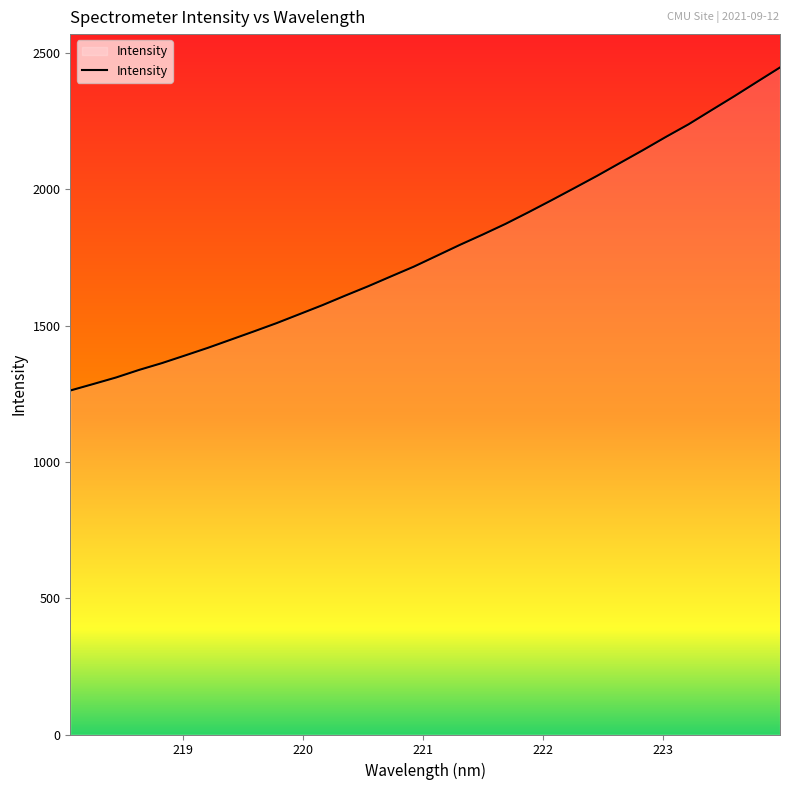

What is the minimum value shown in the chart?

1261.8